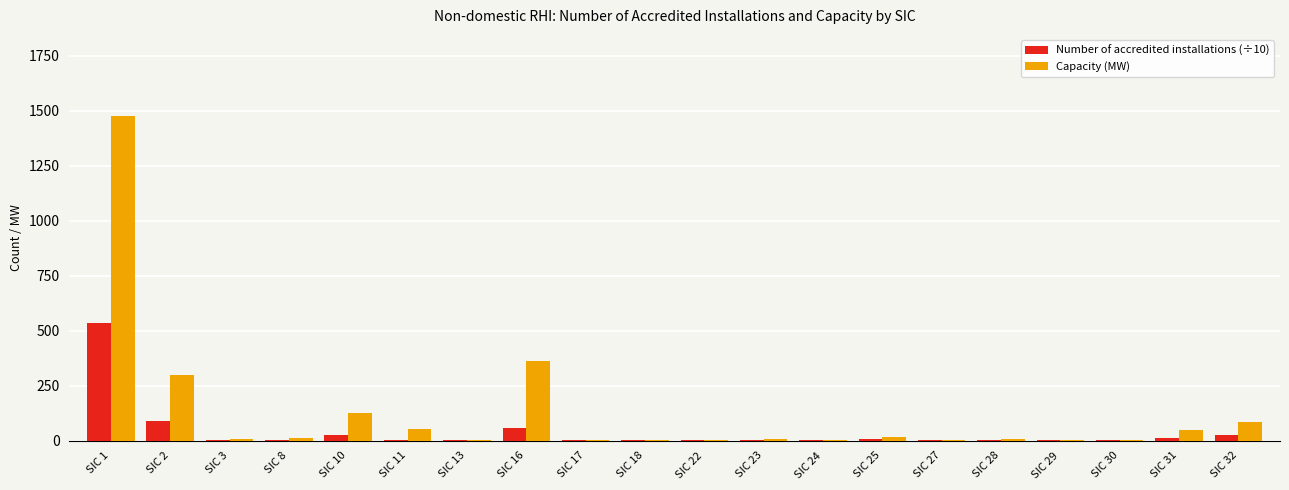

At which category is the sum across all series the highest?

SIC 1